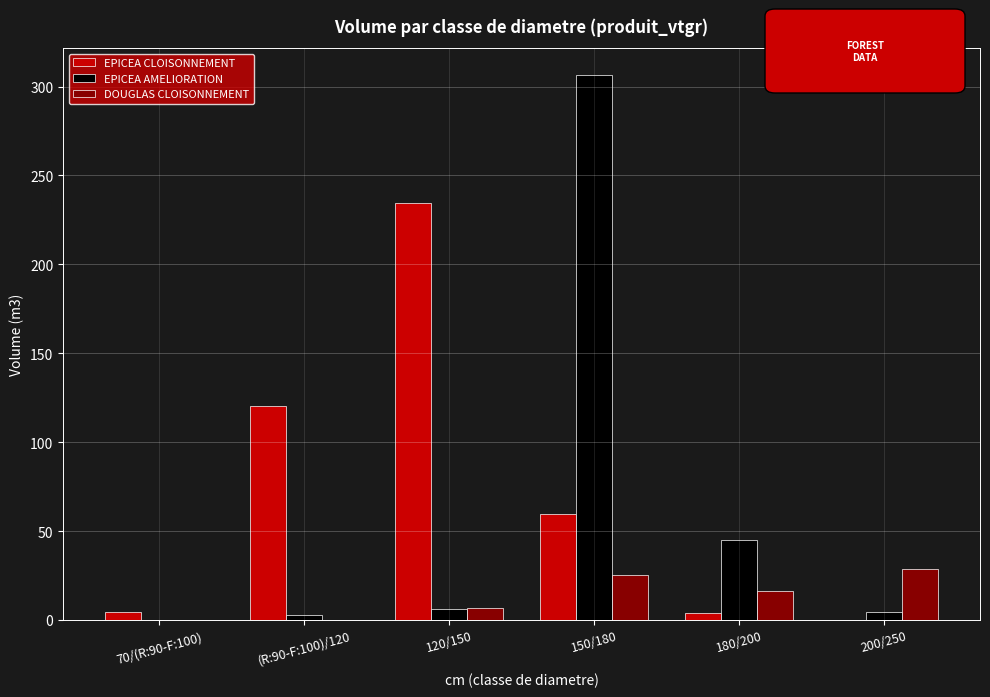

At which category is the sum across all series the highest?

150/180